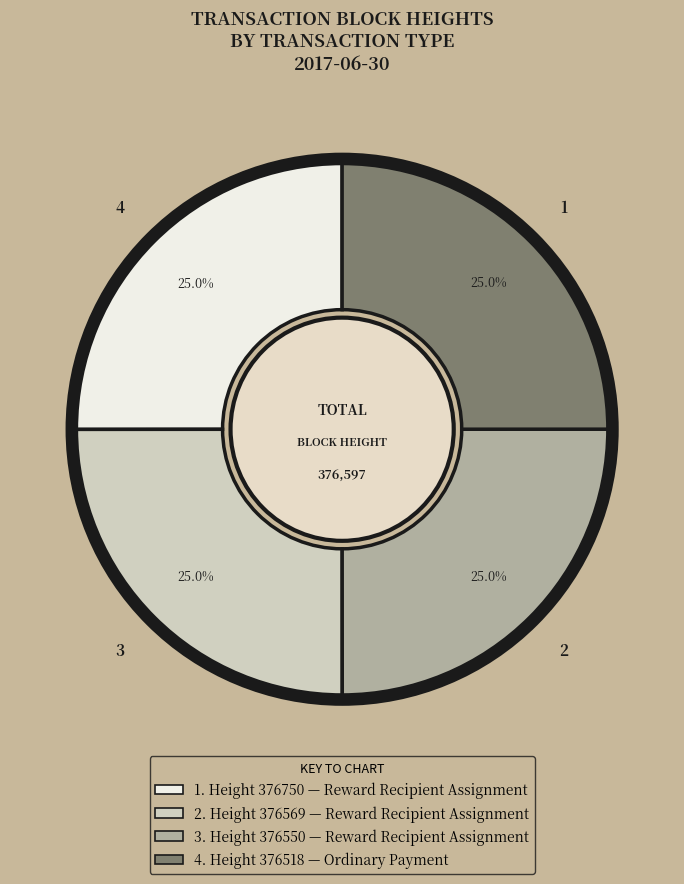

Does any single category account for the majority?

No